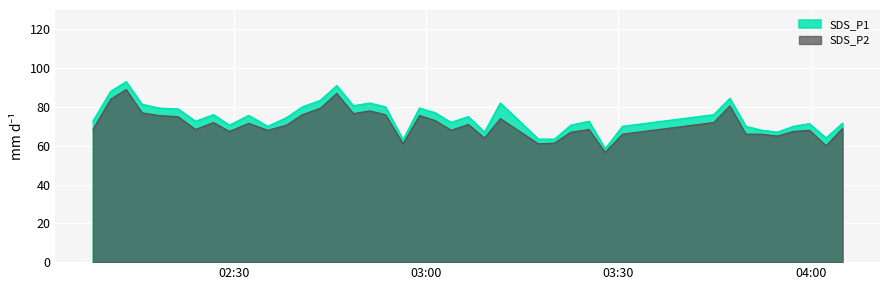

Which series has the largest range (max minus min)?

SDS_P1